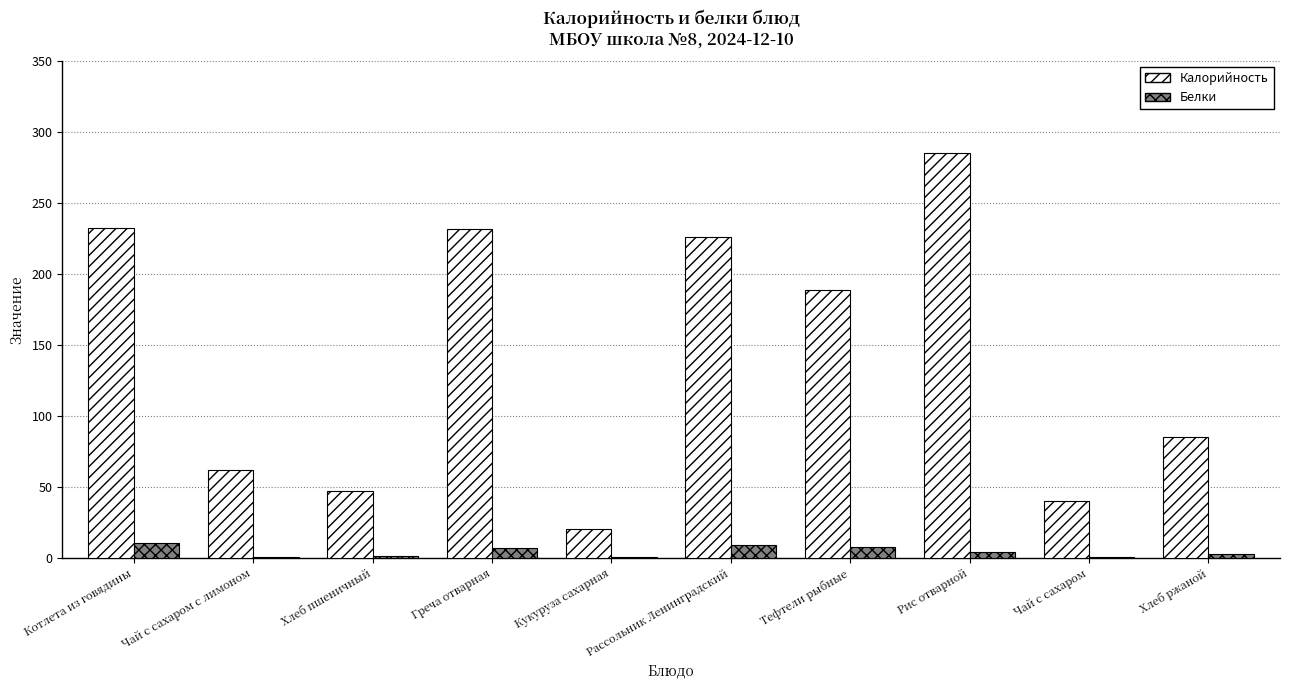

How many data points does each series have?

10